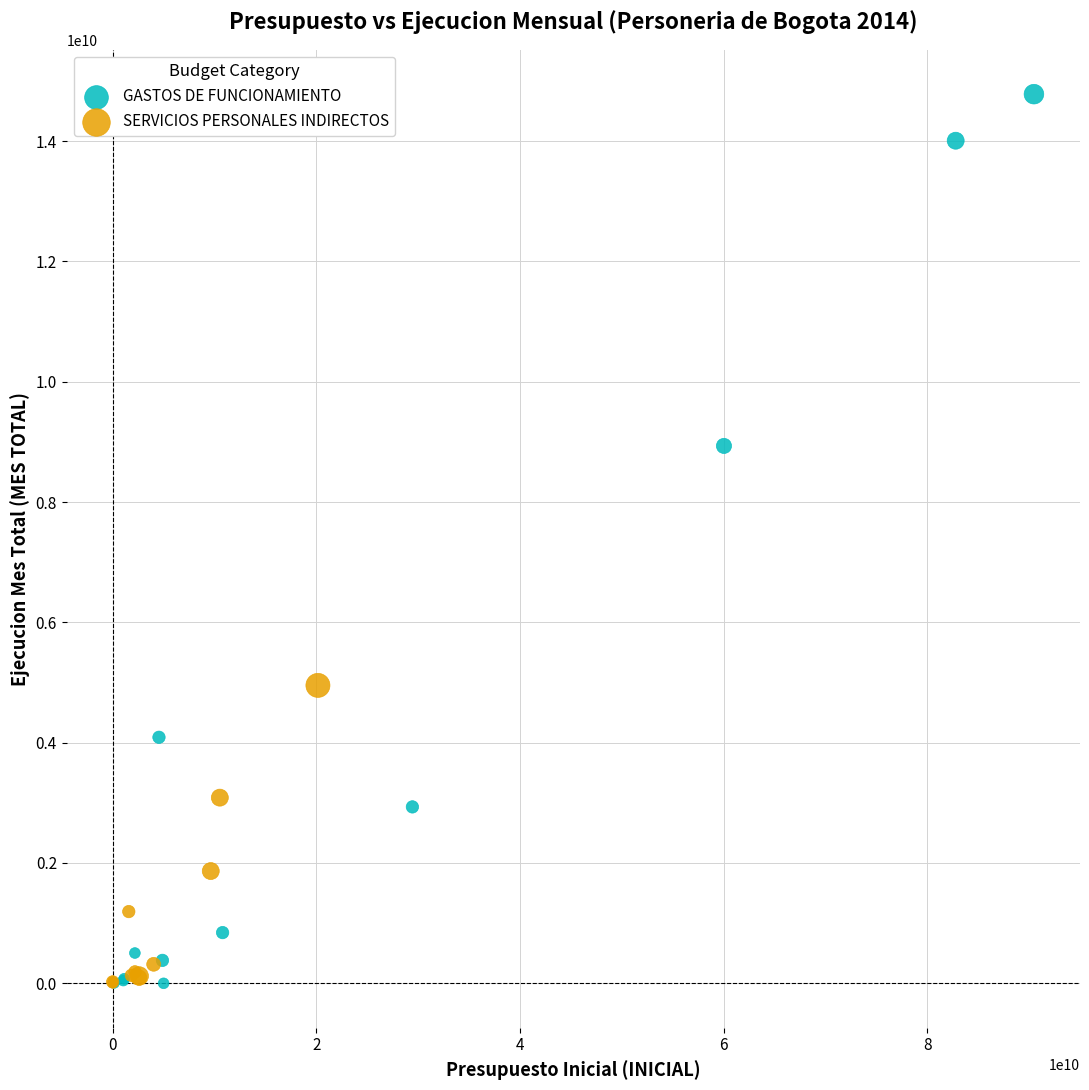

Which series reaches the maximum Y coordinate?

GASTOS DE FUNCIONAMIENTO